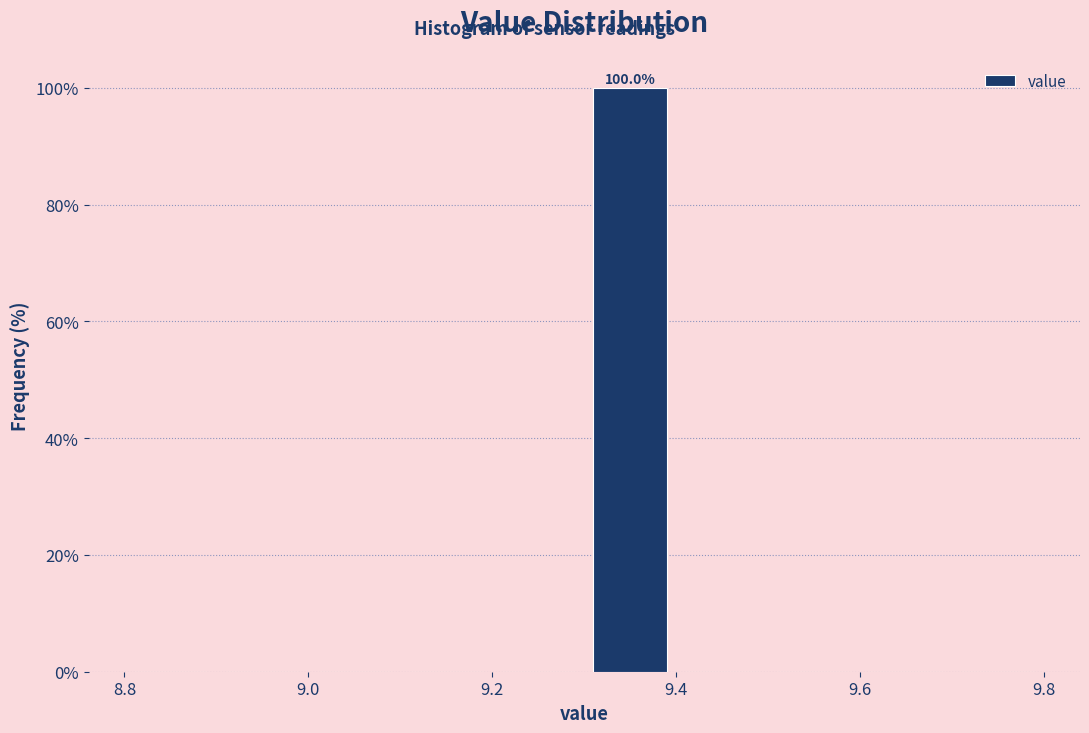

Which range on the x-axis has the tallest bar?

9.3 to 9.4